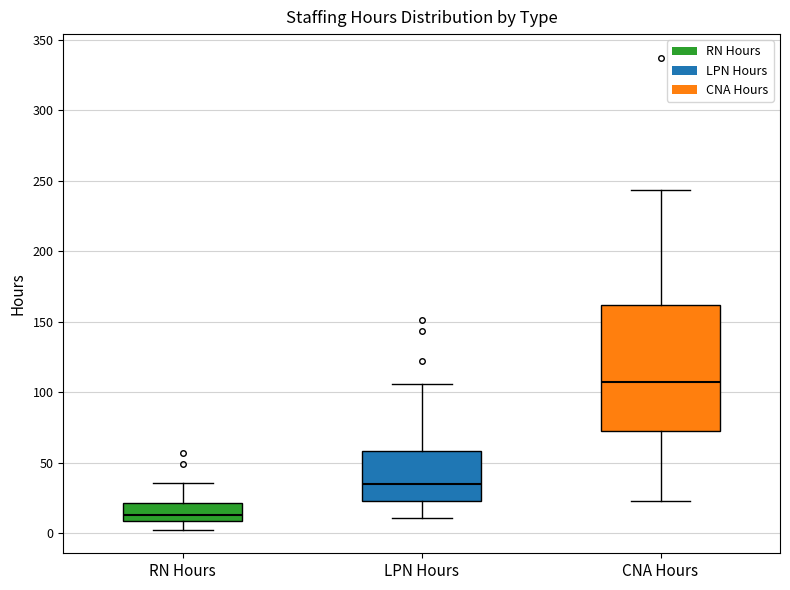

Where does the upper whisker of the box for LPN Hours end on the y-axis? The values are not printed on the chart, so give them approximately, as read against the axis.

105